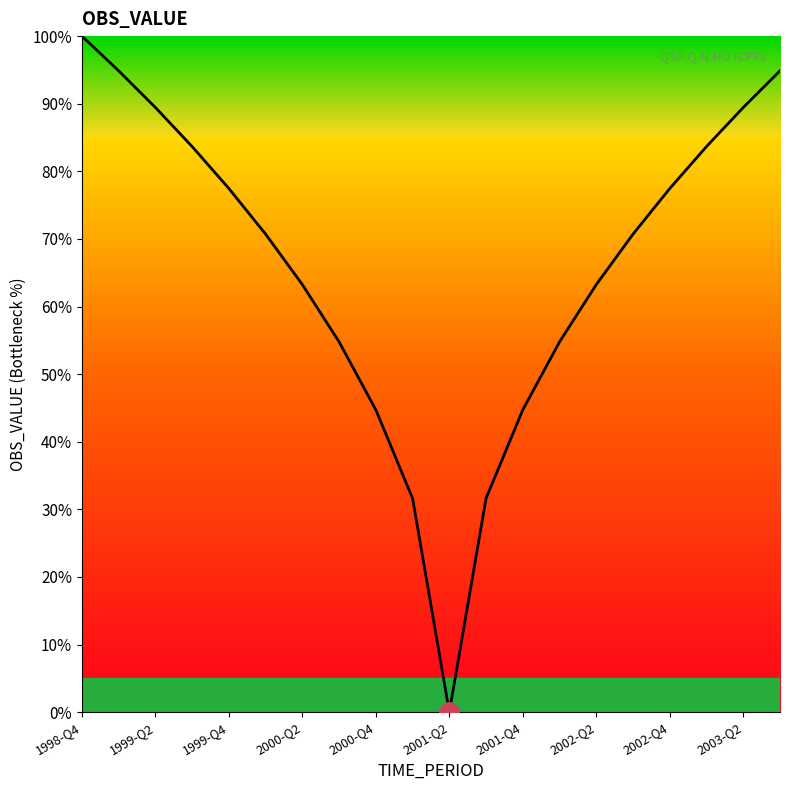

What is the greatest value displayed?

100.0